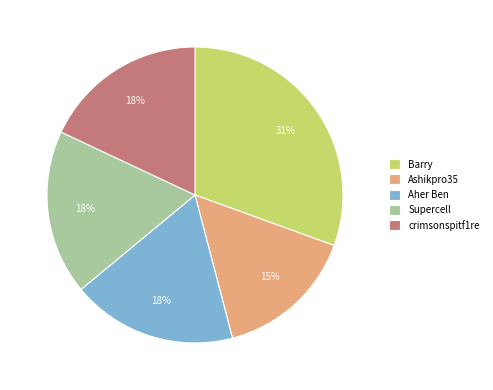

To the nearest percent, what is the difference between the Ashikpro35 and Supercell slice percentages?

3%